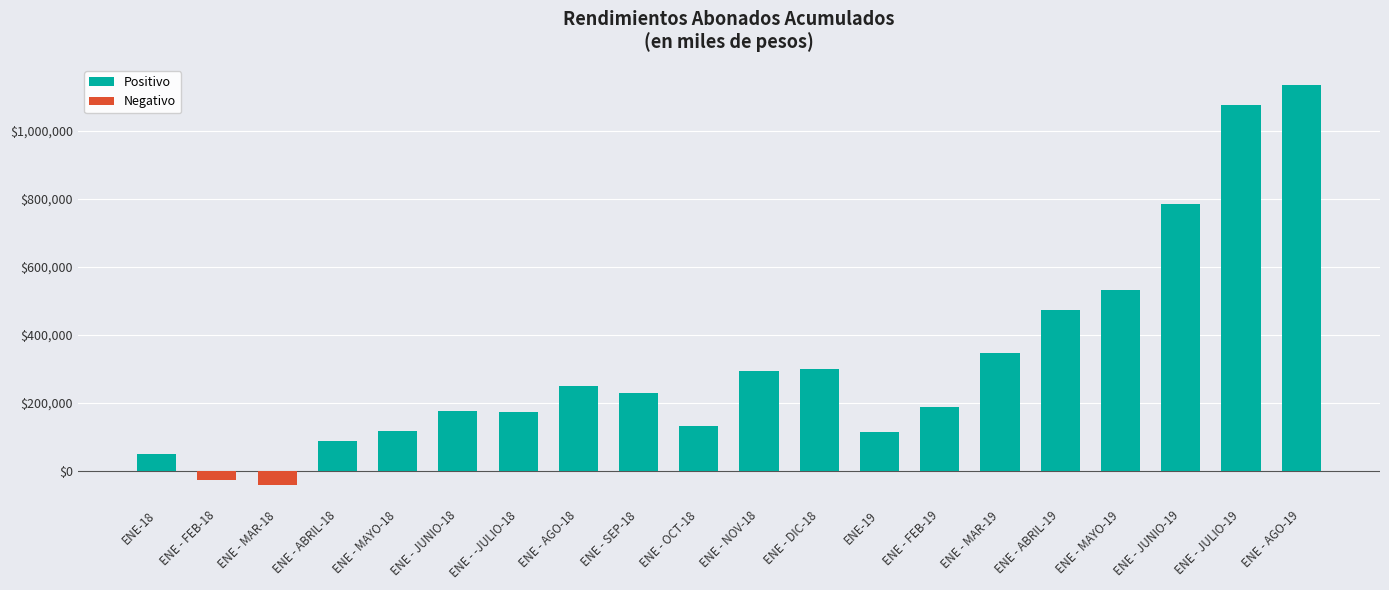

At which category does the chart reach its peak across all series?

ENE - AGO-19